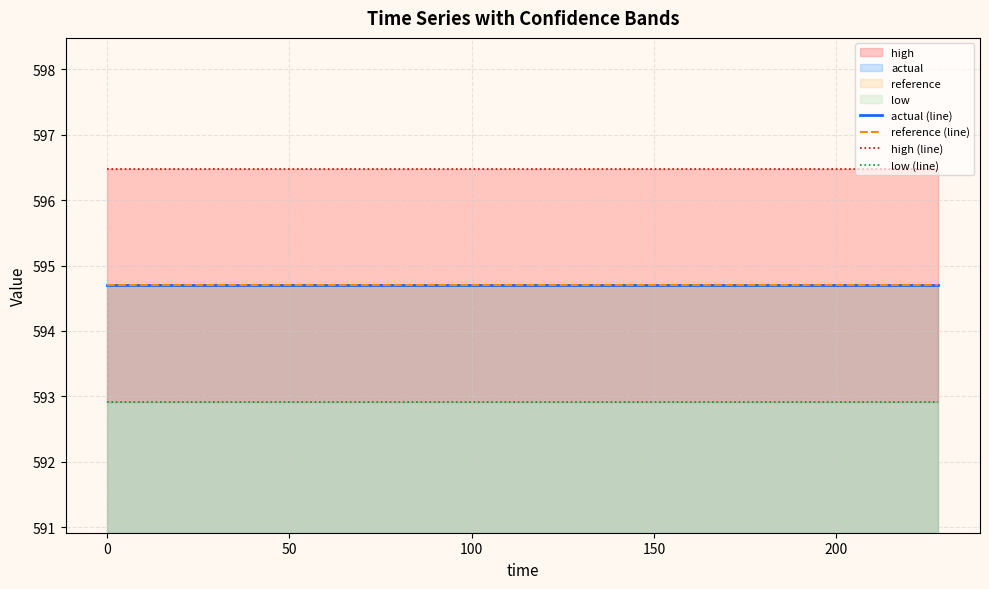

Is the value of actual (line) at 18 greater than the value of low (line) at 12?

Yes